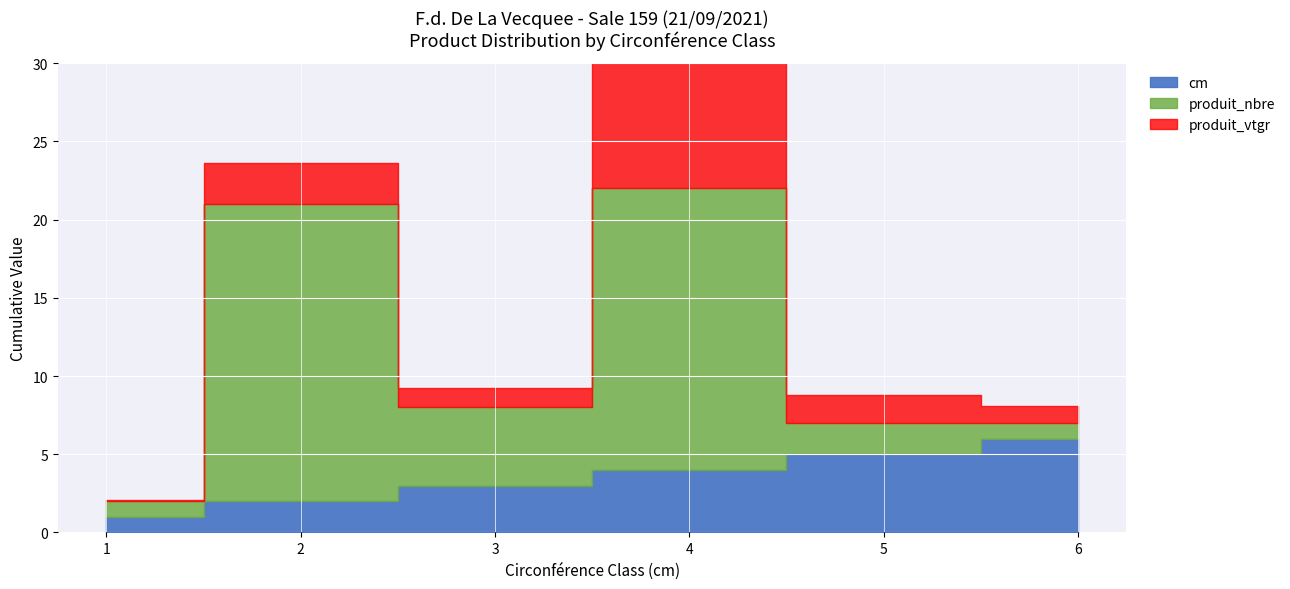

Which series has the largest range (max minus min)?

produit_nbre